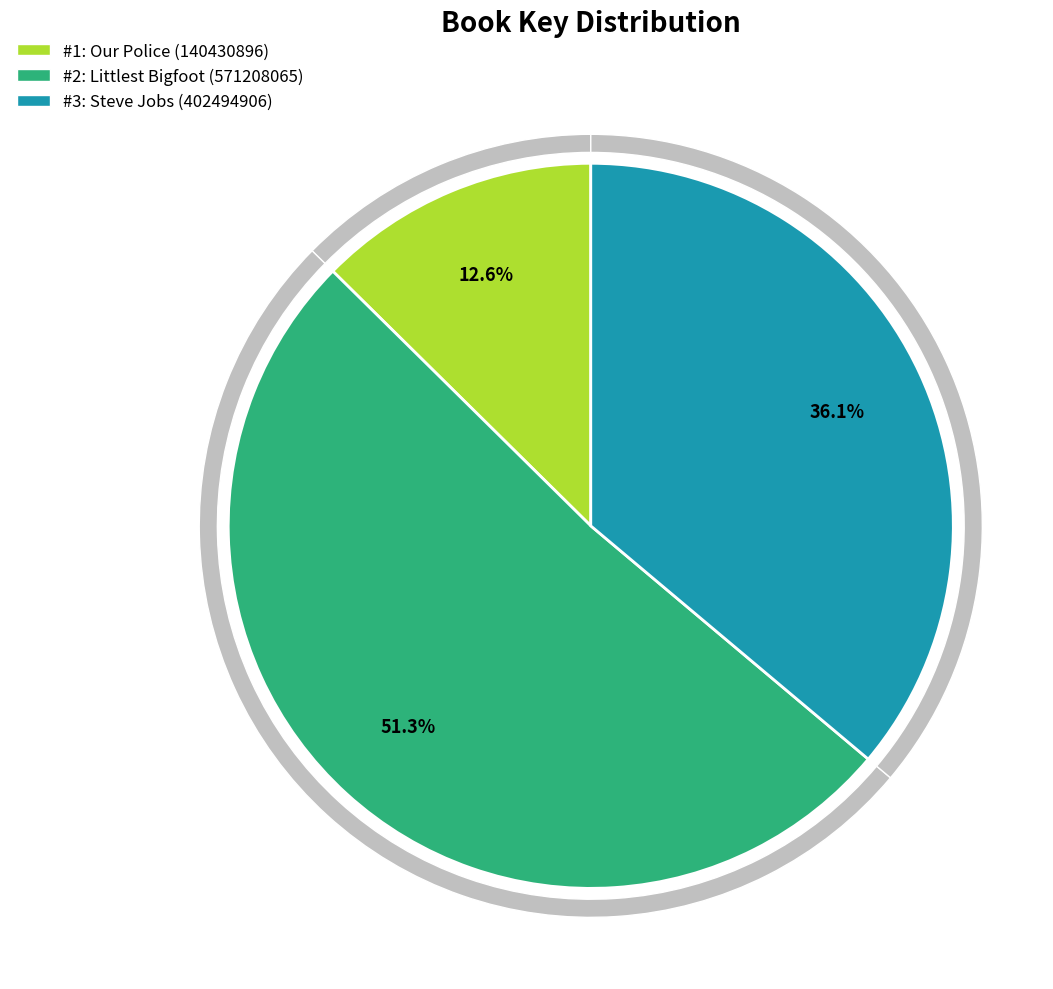

What is the change in value from Our Police (140430896) to Littlest Bigfoot (571208065)?

+430777169